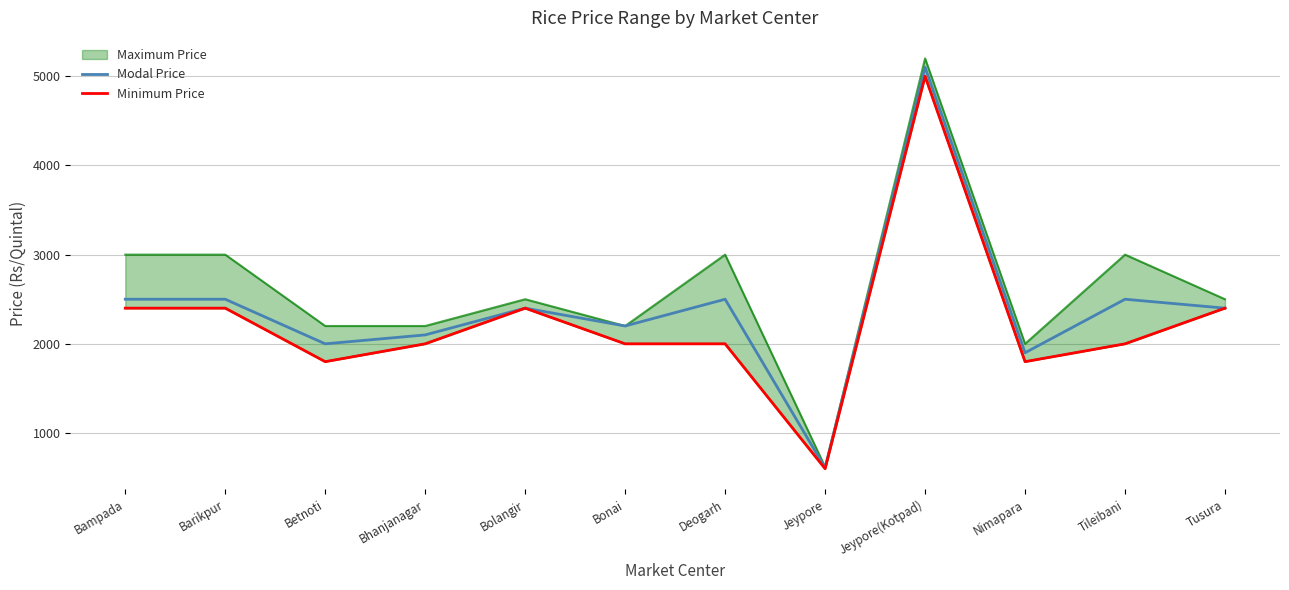

What is the minimum value for Modal Price?

610